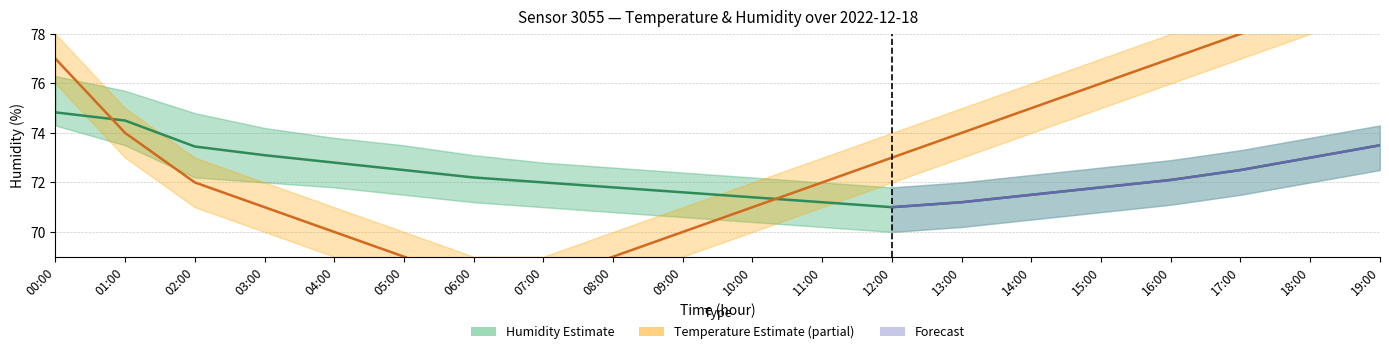

What is the difference between the maximum and second lowest values in the Humidity (Estimate) series?

3.6